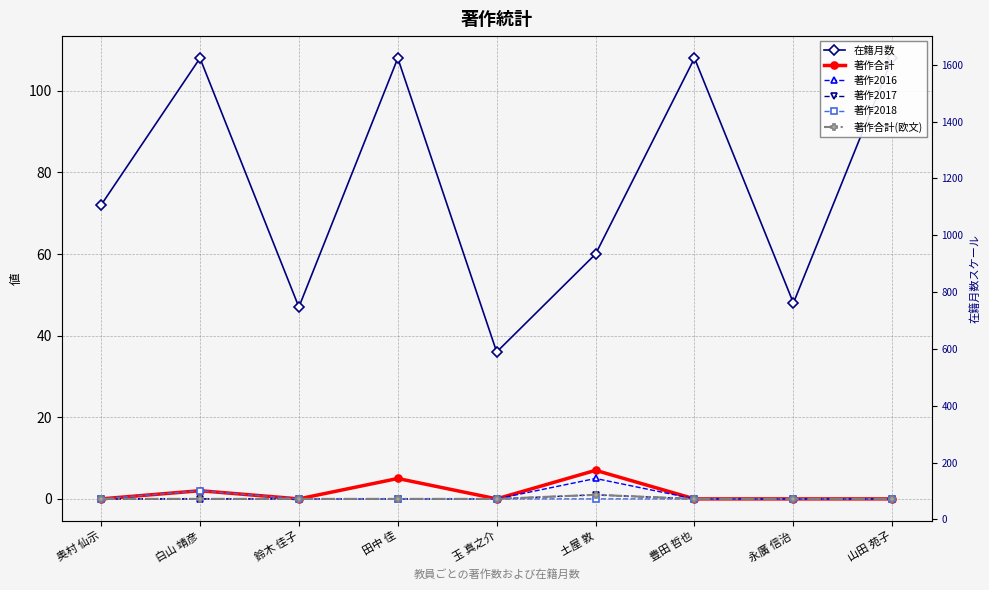

Rank the categories by 著作合計 value from lowest to highest.

奥村 仙示, 鈴木 佳子, 玉 真之介, 豊田 哲也, 永廣 信治, 山田 苑子, 白山 靖彦, 田中 佳, 土屋 敦